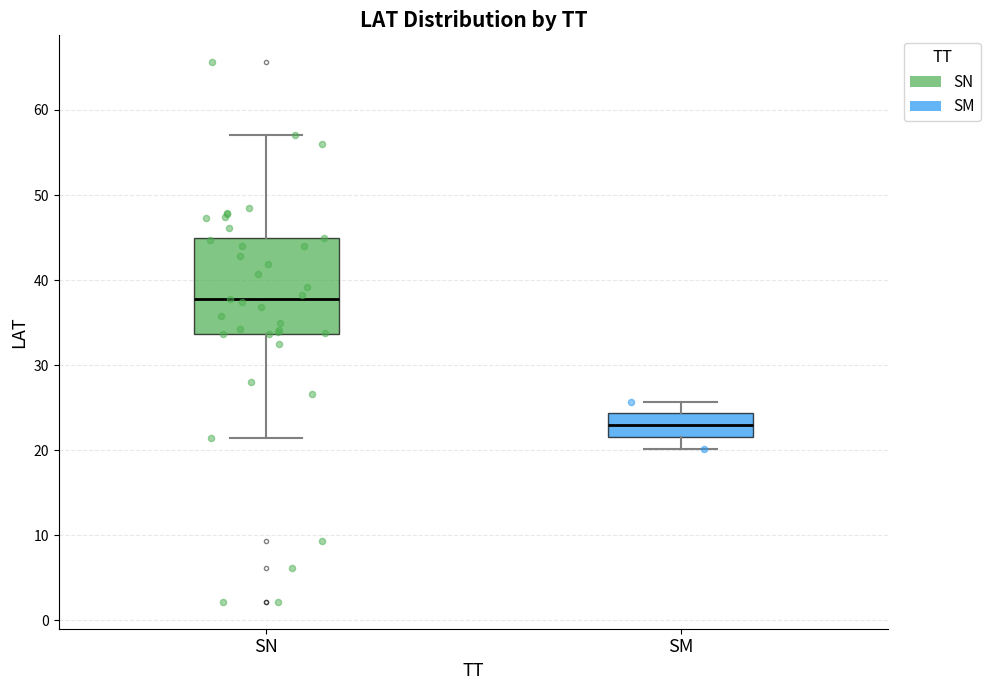

Reading left to right, read every box against the y-axis: the position of its median line, the range the box covers, and the ends of its whiskers. The values are not printed on the chart, so give them approximately, as read against the axis.

SN: median 38, box 34 to 45, whiskers 22 to 57
SM: median 23, box 22 to 24, whiskers 20 to 26